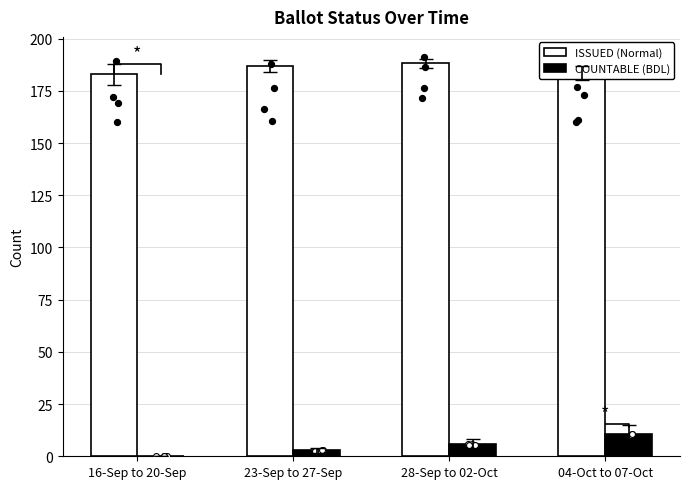

At how many categories does at least one series exceed 51?

4